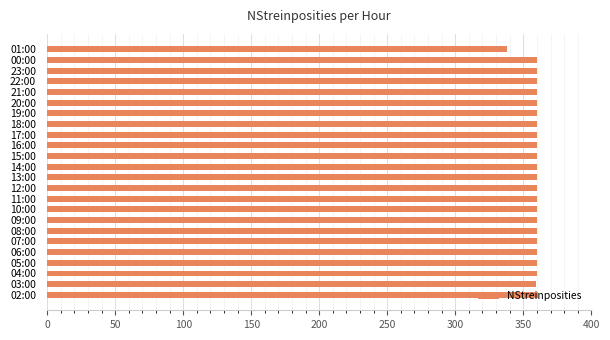

Does the chart contain stacked bars?

No